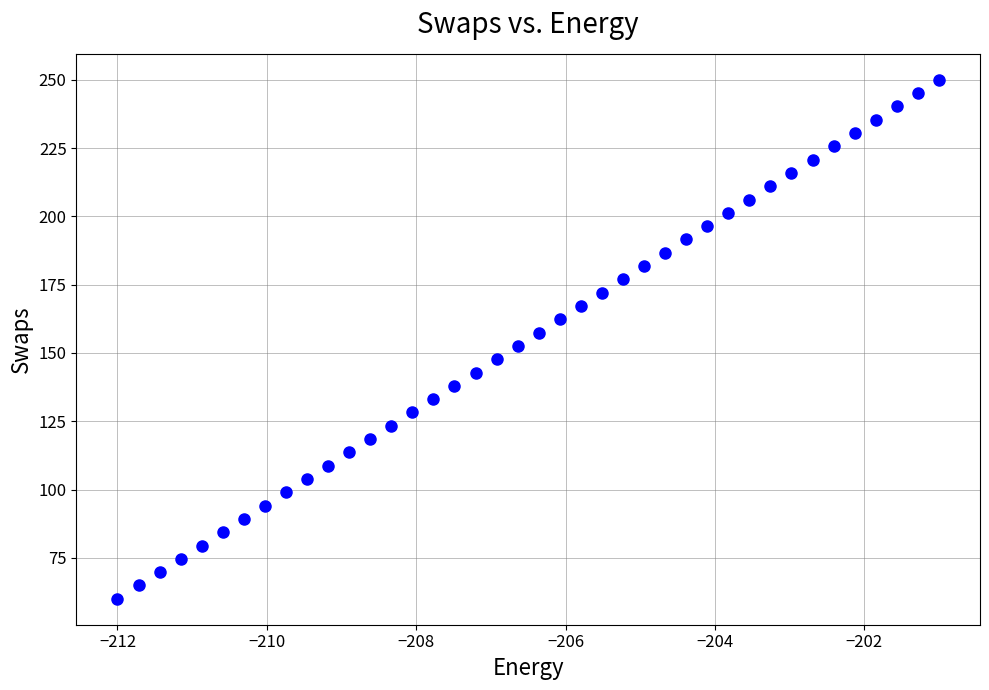

What is the range of Y values (max minus min)?

190.0